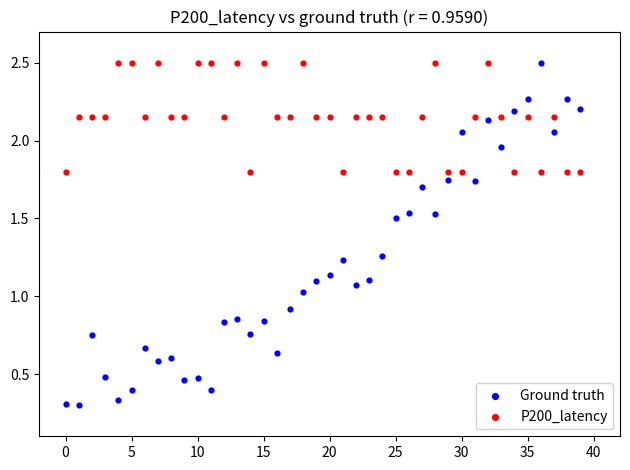

Which series reaches the minimum Y coordinate?

Ground truth